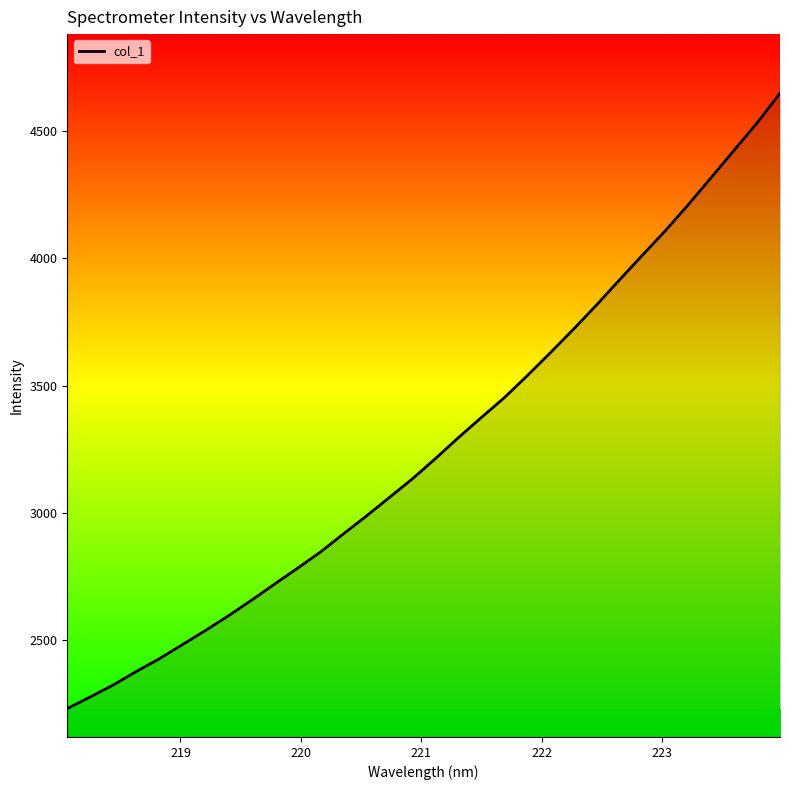

True or false: there are more than 0 points higher than both neighbors.

False